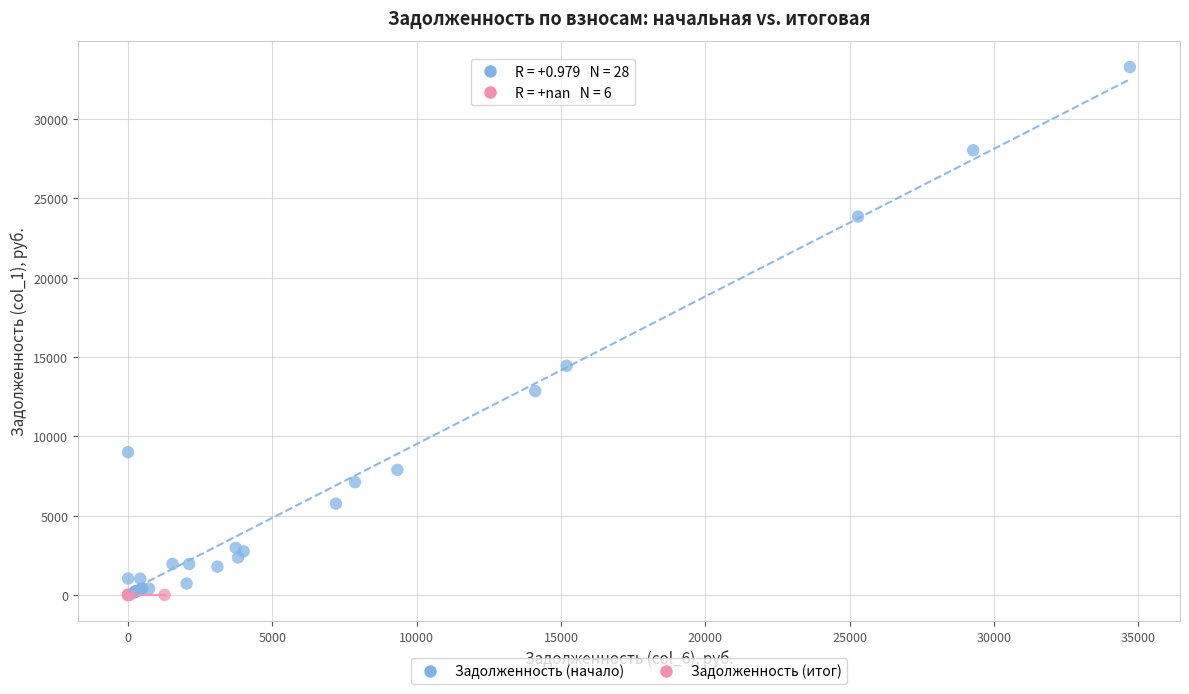

Which series reaches the maximum Y coordinate?

Задолженность (начало)